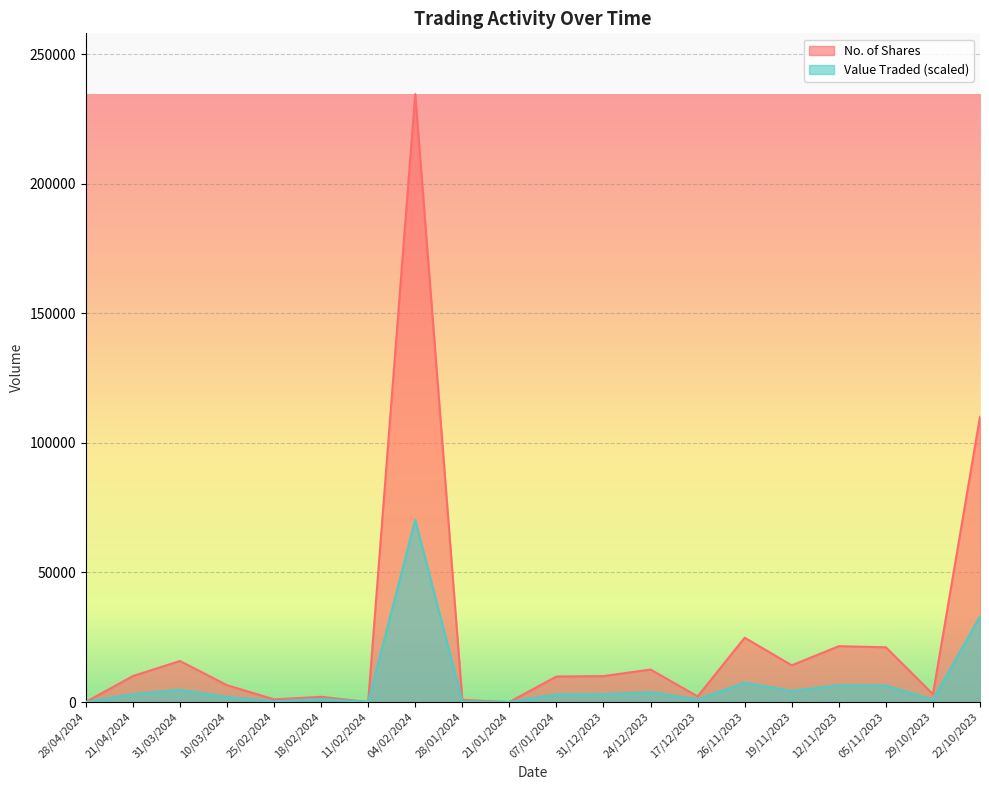

Between 28/04/2024 and 11/02/2024, which is larger?

28/04/2024